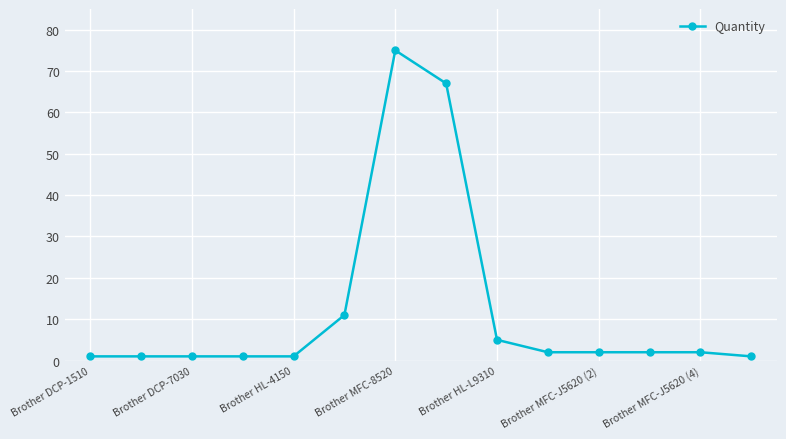

What is the maximum value shown in the chart?

75